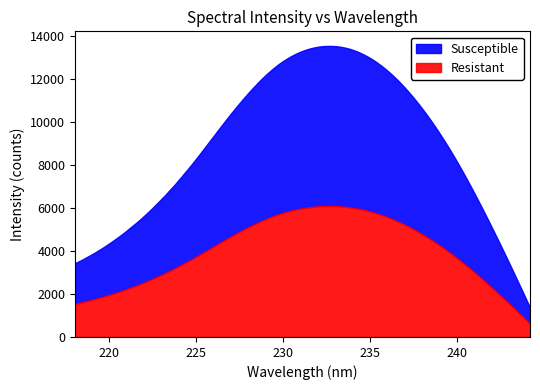

What is the highest value of the Resistant series?

6093.6